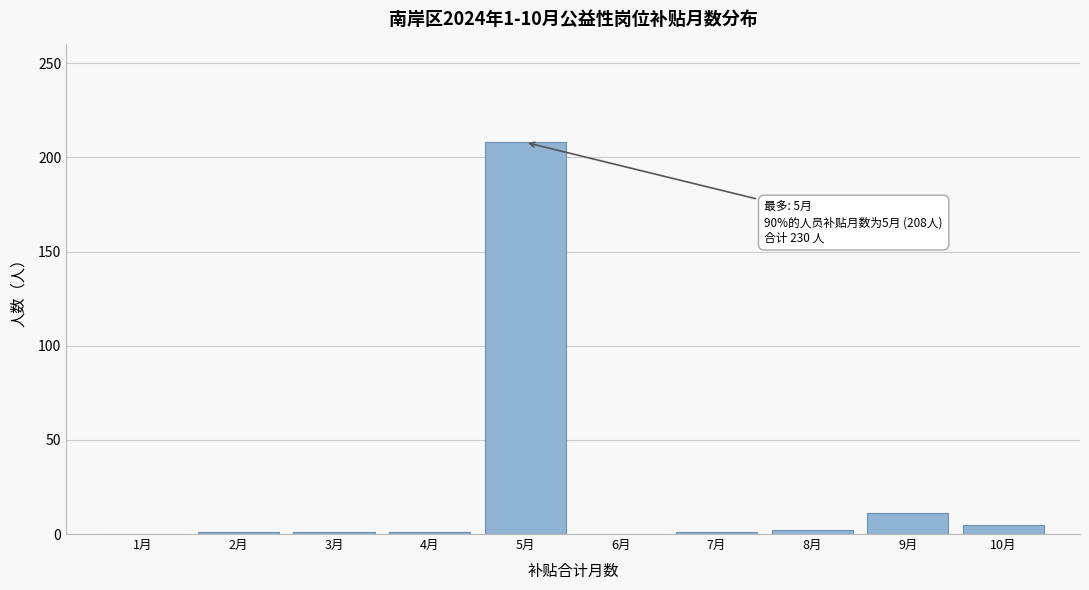

The value at 1月 is 0. True or false?

True